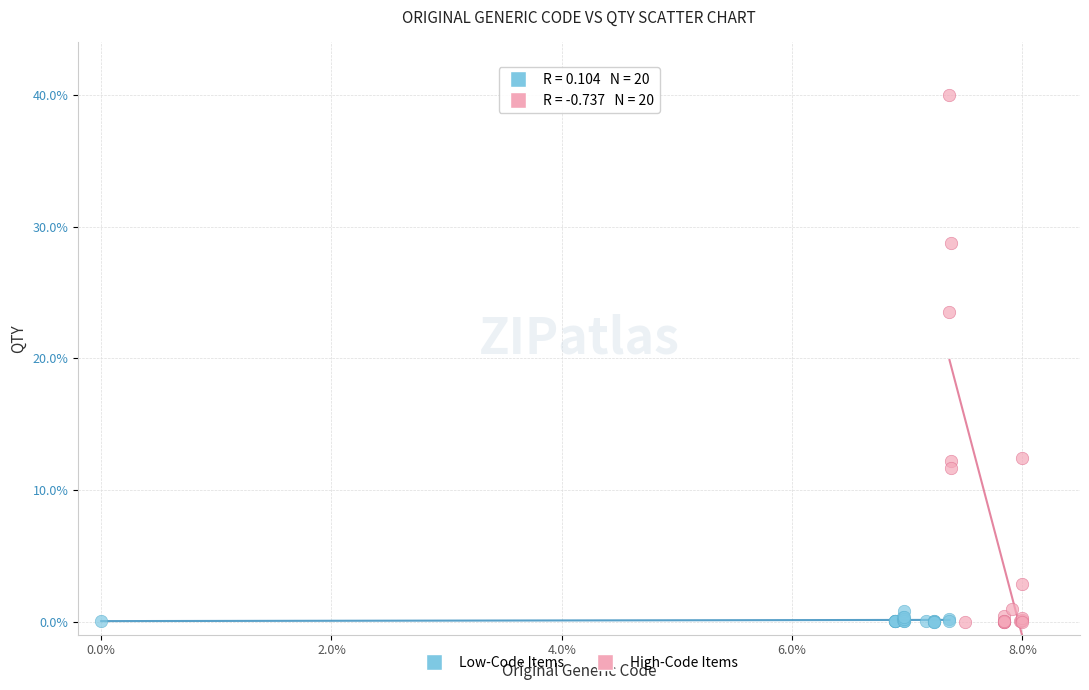

Which series has the widest spread of Y values?

High-Code Items